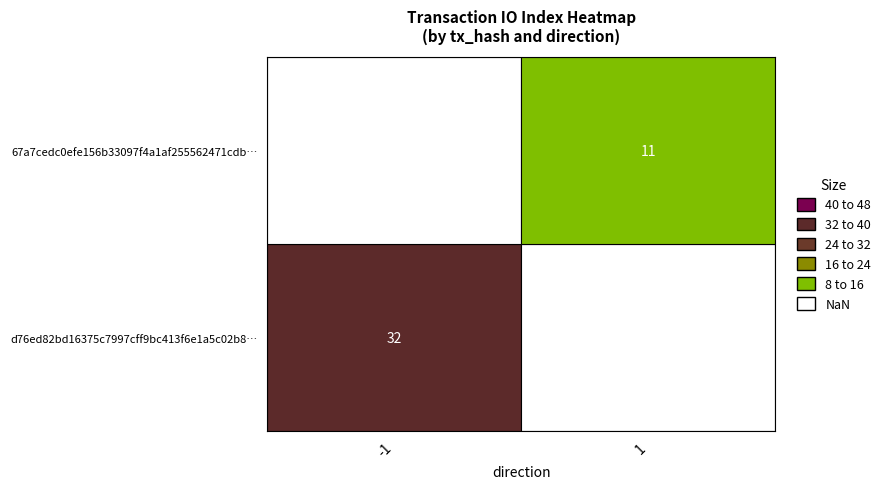

Is it true that 67a7cedc0efe156b33097f4a1af255562471cdb equals 1 at direction?

True